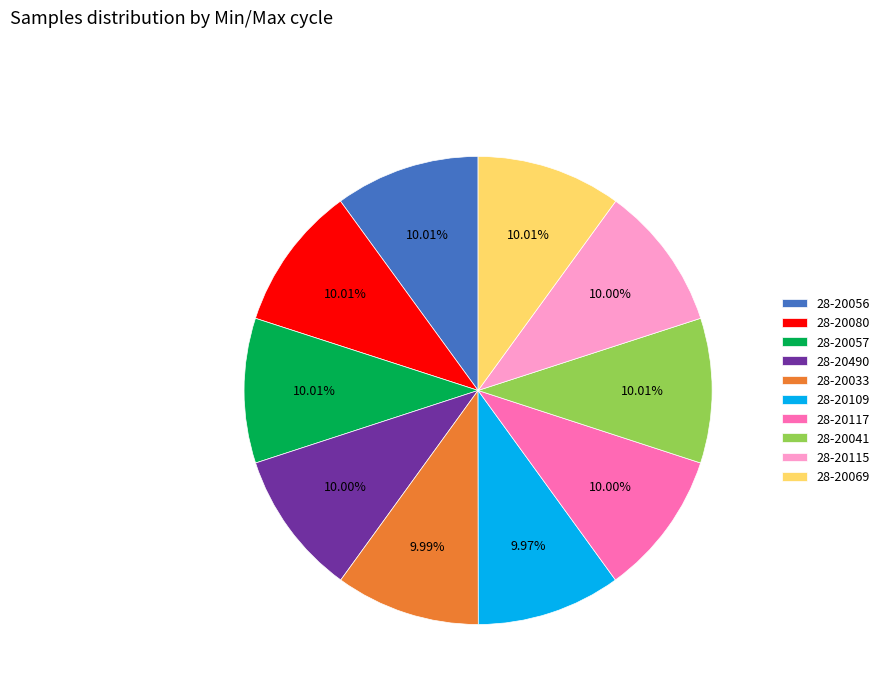

Do 28-20056 and 28-20117 together represent more than half of the pie?

No